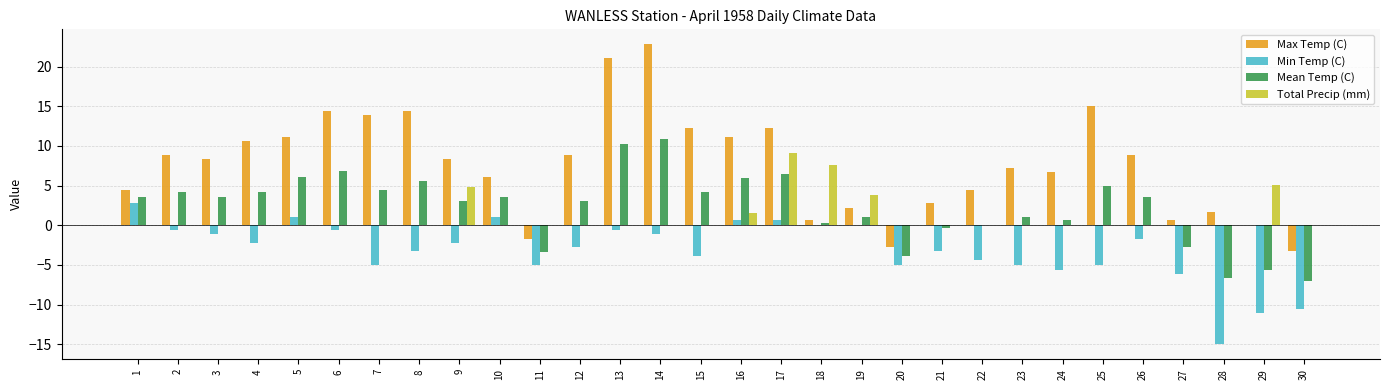

Which series has the largest total across all categories?

Max Temp (C)